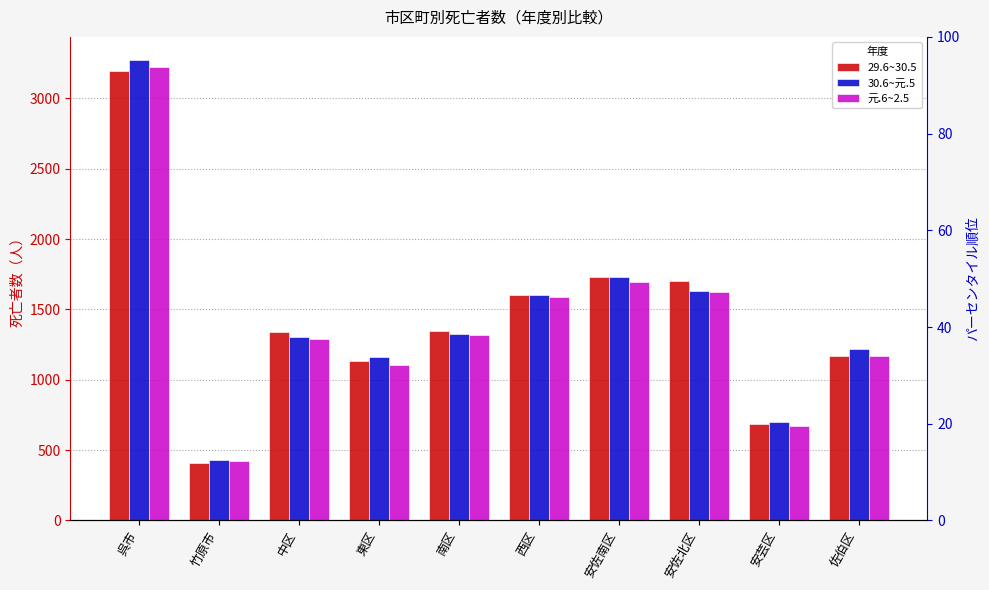

How many data points does each series have?

10